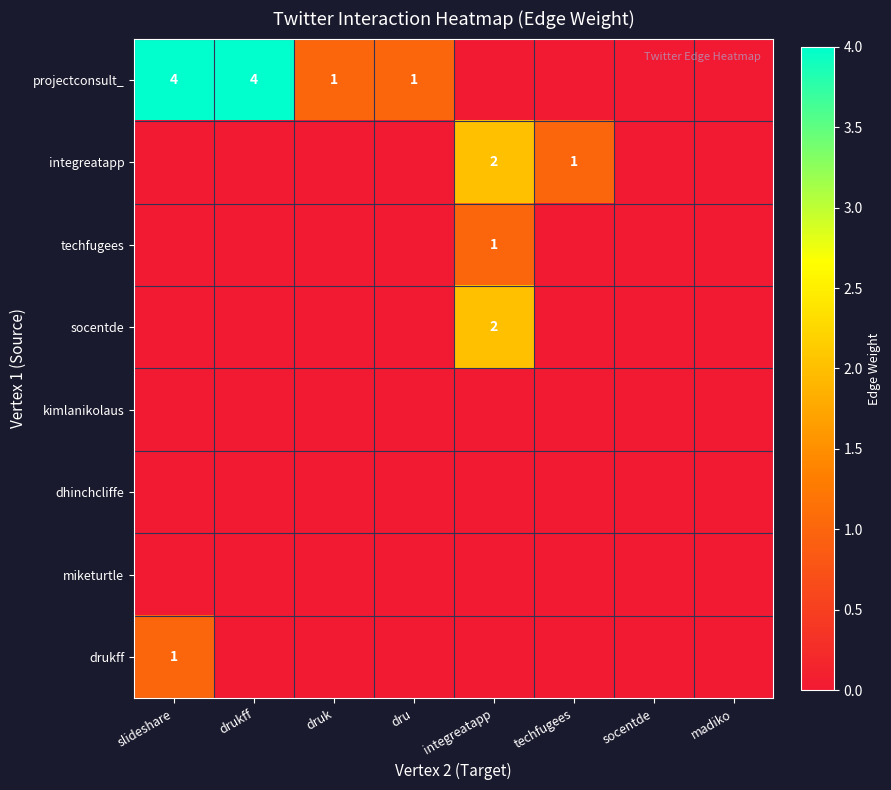

Which category has the highest value across all series?

slideshare